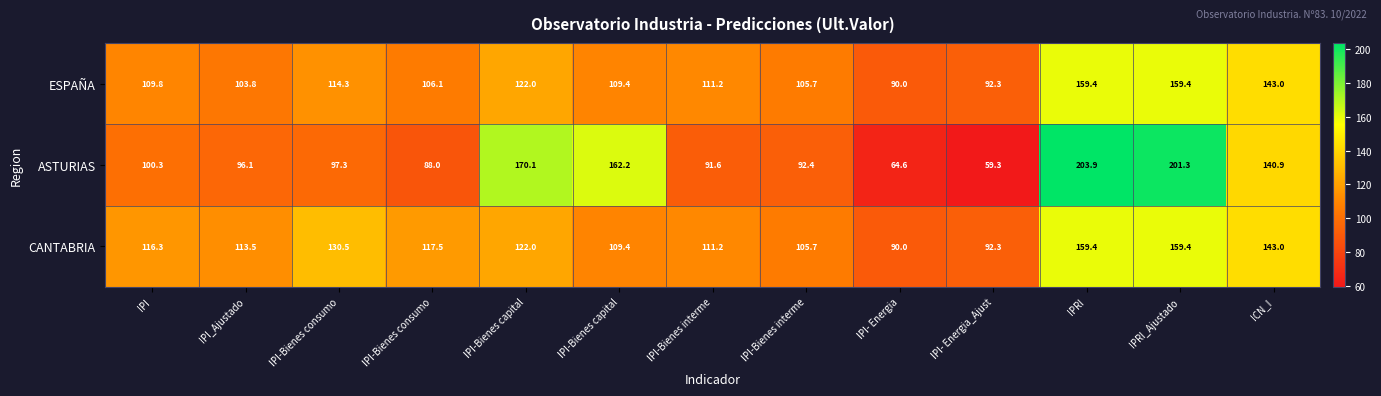

Reading right to left, transcribe all the data shown in this chart.

ESPAÑA: ICN_I=143.0	IPRI_Ajustado=159.4	IPRI=159.4	IPI- Energia_Ajust=92.3	IPI- Energia=90.0	IPI-Bienes interme=105.7	IPI-Bienes interme=111.2	IPI-Bienes capital=109.4	IPI-Bienes capital=122.0	IPI-Bienes consumo=106.1	IPI-Bienes consumo=114.3	IPI_Ajustado=103.8	IPI=109.8
ASTURIAS: ICN_I=140.9	IPRI_Ajustado=201.3	IPRI=203.9	IPI- Energia_Ajust=59.3	IPI- Energia=64.6	IPI-Bienes interme=92.4	IPI-Bienes interme=91.6	IPI-Bienes capital=162.2	IPI-Bienes capital=170.1	IPI-Bienes consumo=88.0	IPI-Bienes consumo=97.3	IPI_Ajustado=96.1	IPI=100.3
CANTABRIA: ICN_I=143.0	IPRI_Ajustado=159.4	IPRI=159.4	IPI- Energia_Ajust=92.3	IPI- Energia=90.0	IPI-Bienes interme=105.7	IPI-Bienes interme=111.2	IPI-Bienes capital=109.4	IPI-Bienes capital=122.0	IPI-Bienes consumo=117.5	IPI-Bienes consumo=130.5	IPI_Ajustado=113.5	IPI=116.3